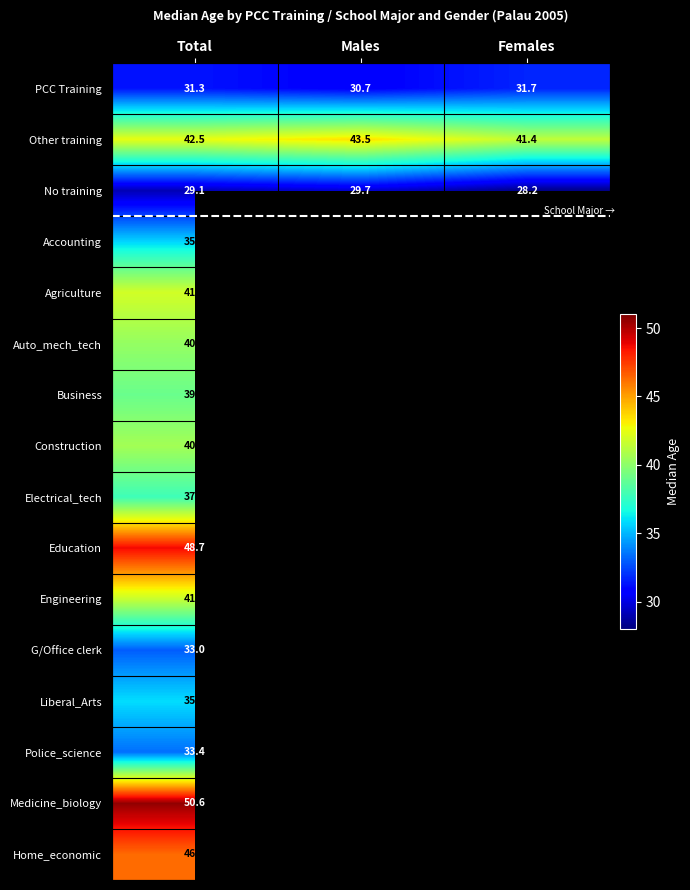

At Total, list the series in order from smallest to largest.

No training, PCC Training, G/Office clerk, Police_science, Accounting, Liberal_Arts, Electrical_tech, Business, Auto_mech_tech, Construction, Engineering, Agriculture, Other training, Home_economic, Education, Medicine_biology